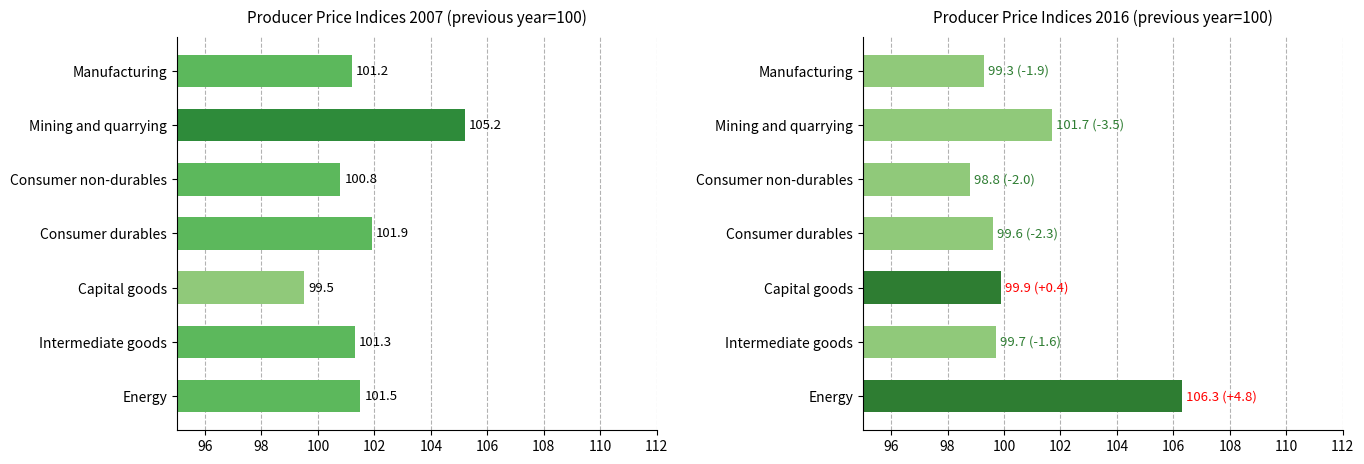

The 2016 series shows 168.8 at Intermediate goods. True or false?

False